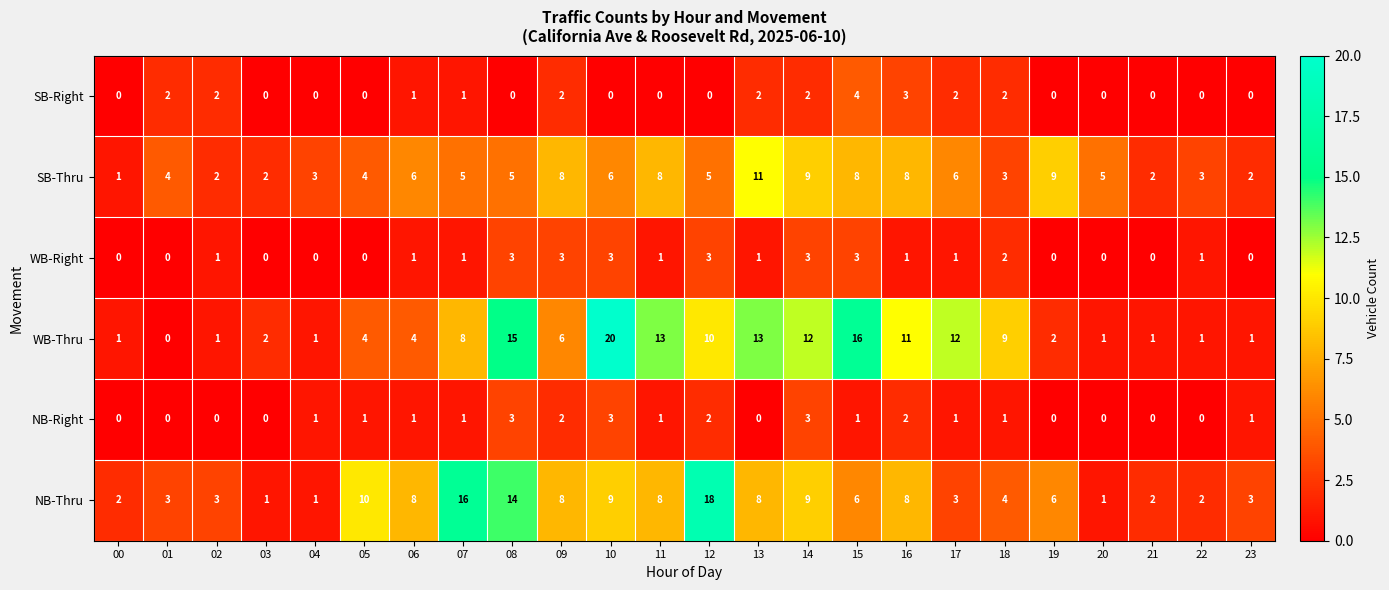

Which category has the highest value across all series?

10